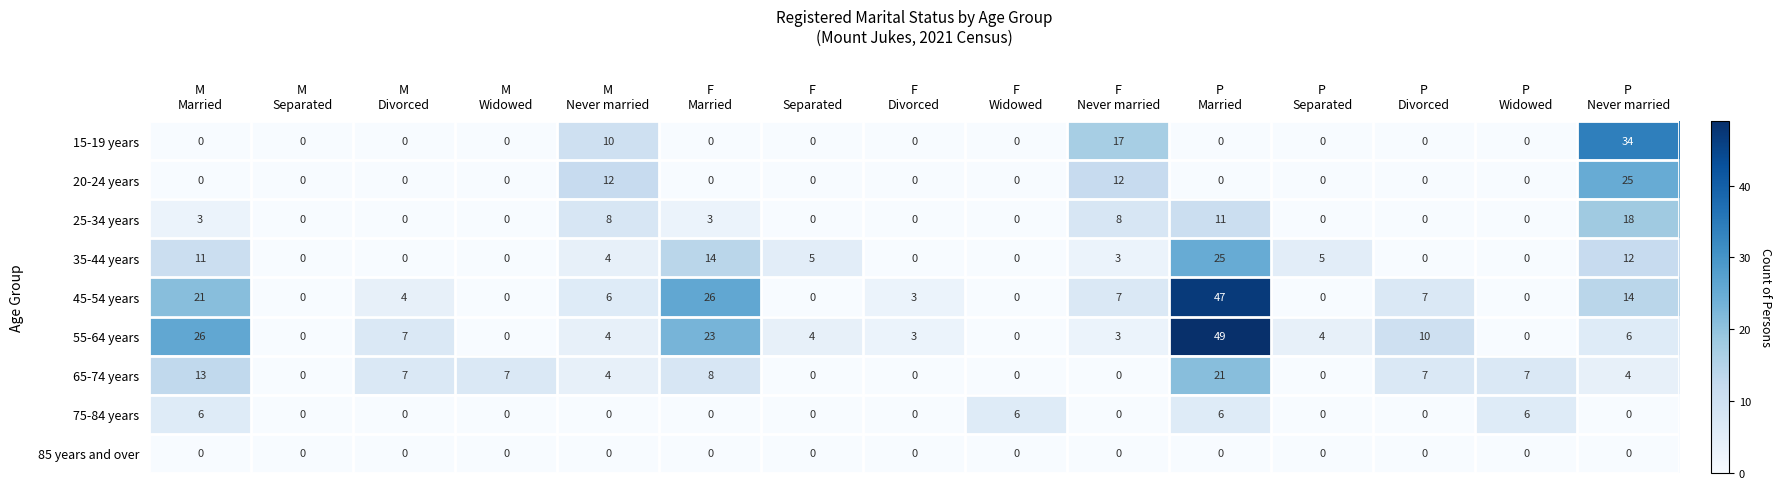

What is the greatest value displayed?

49